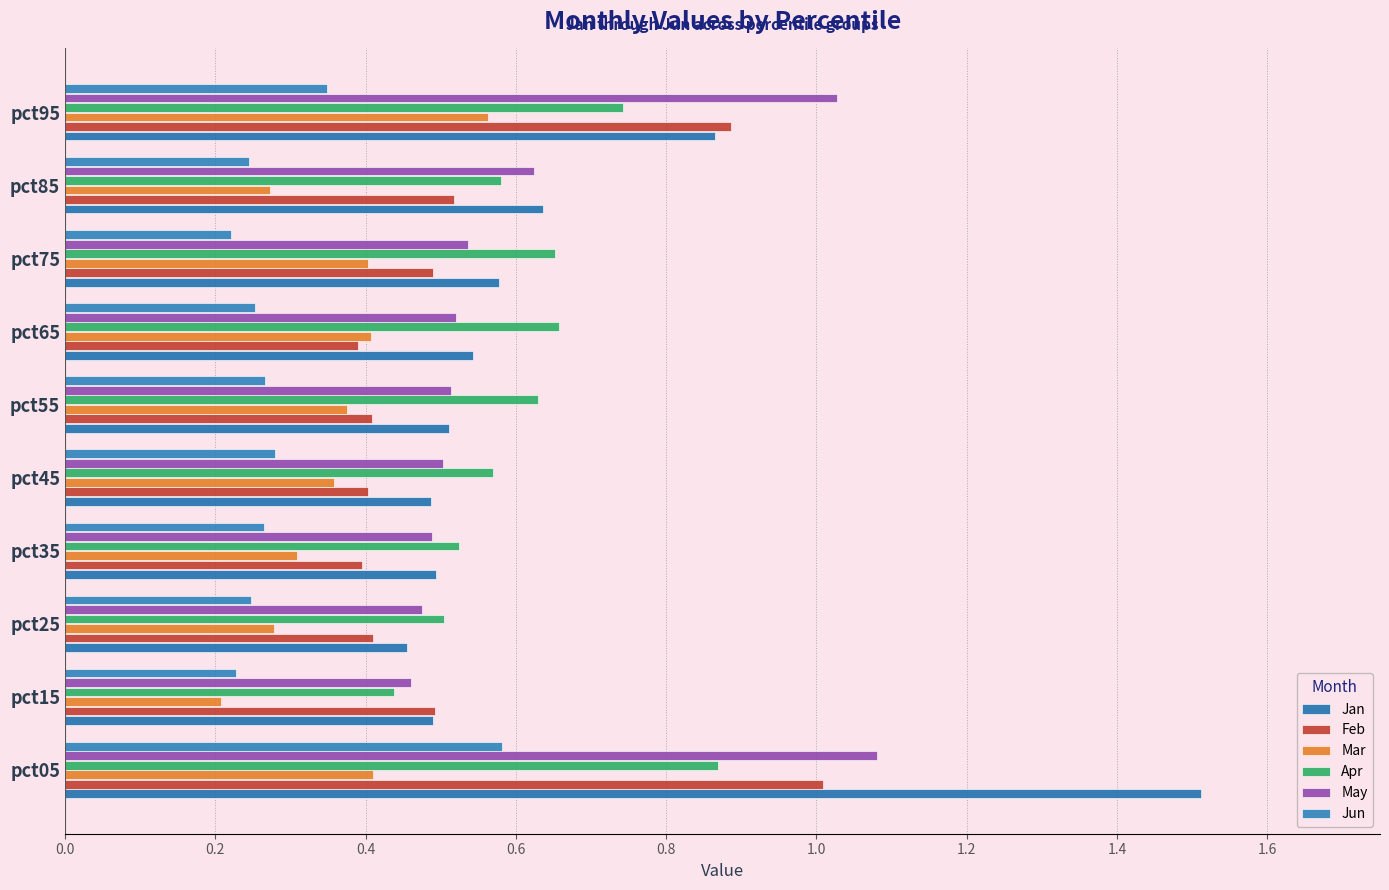

How many series are shown in this chart?

6